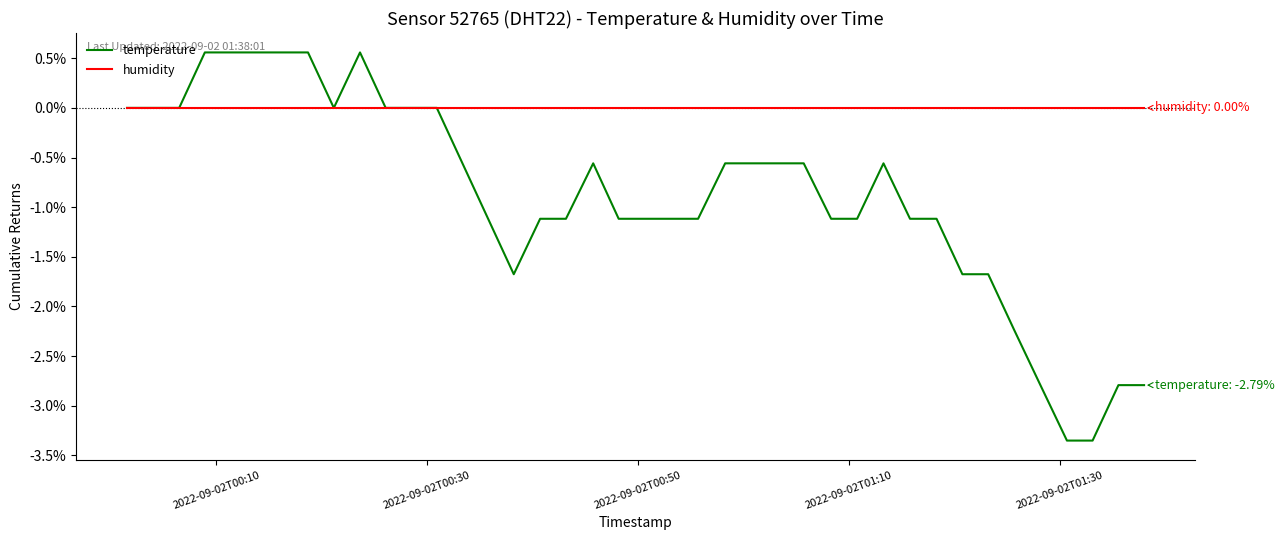

Which series has the largest total across all categories?

humidity